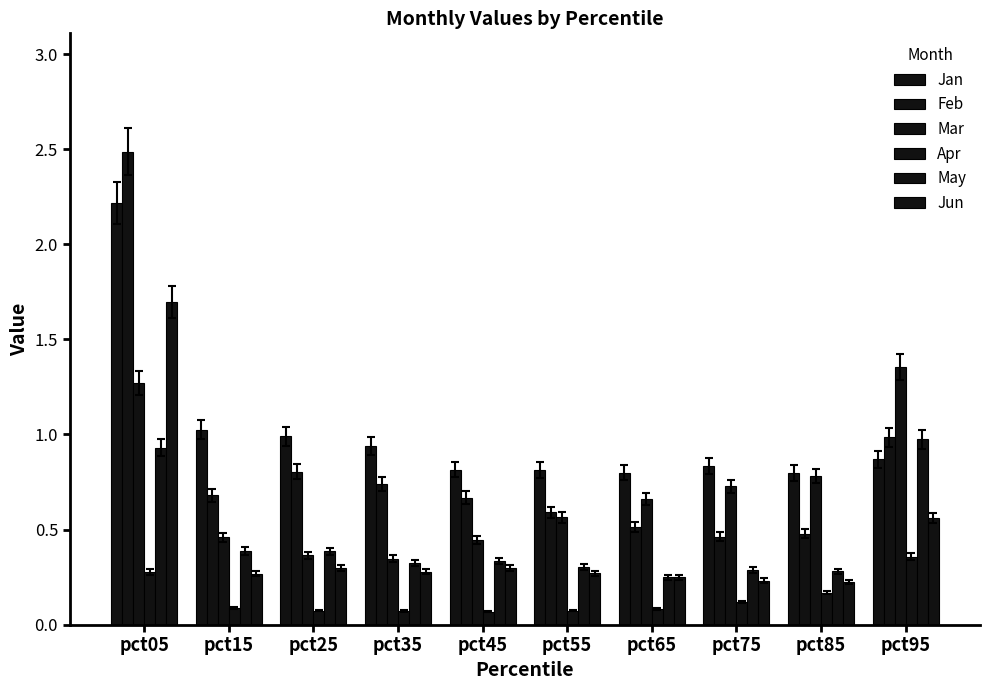

What is the total value across all series at pct45?

2.6